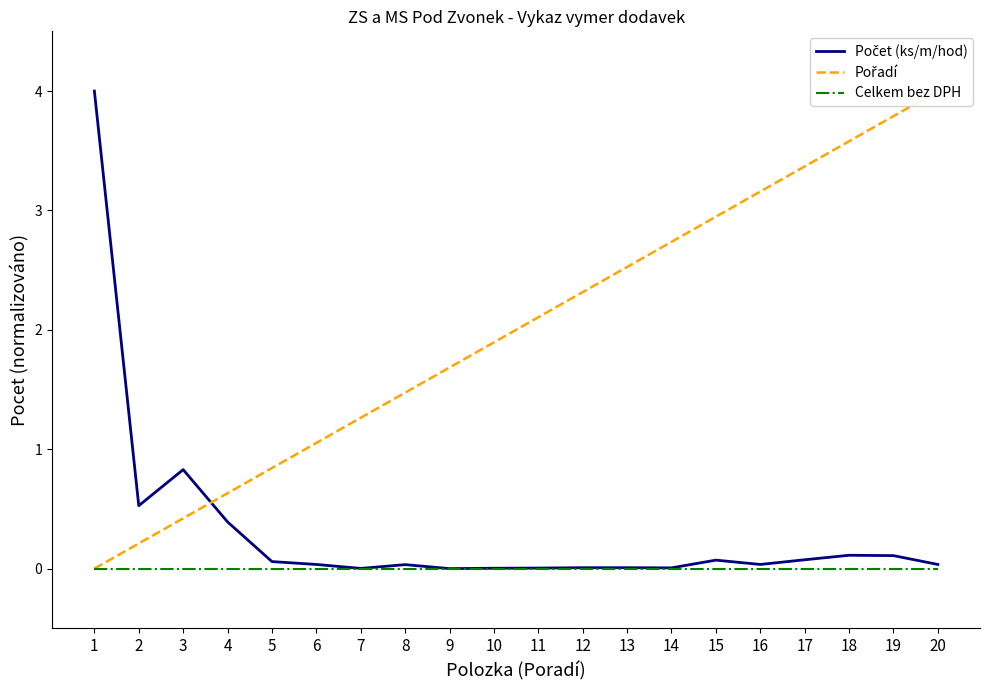

List the series in order of their peak value, lowest first.

Celkem bez DPH, Počet (ks/m/hod), Pořadí